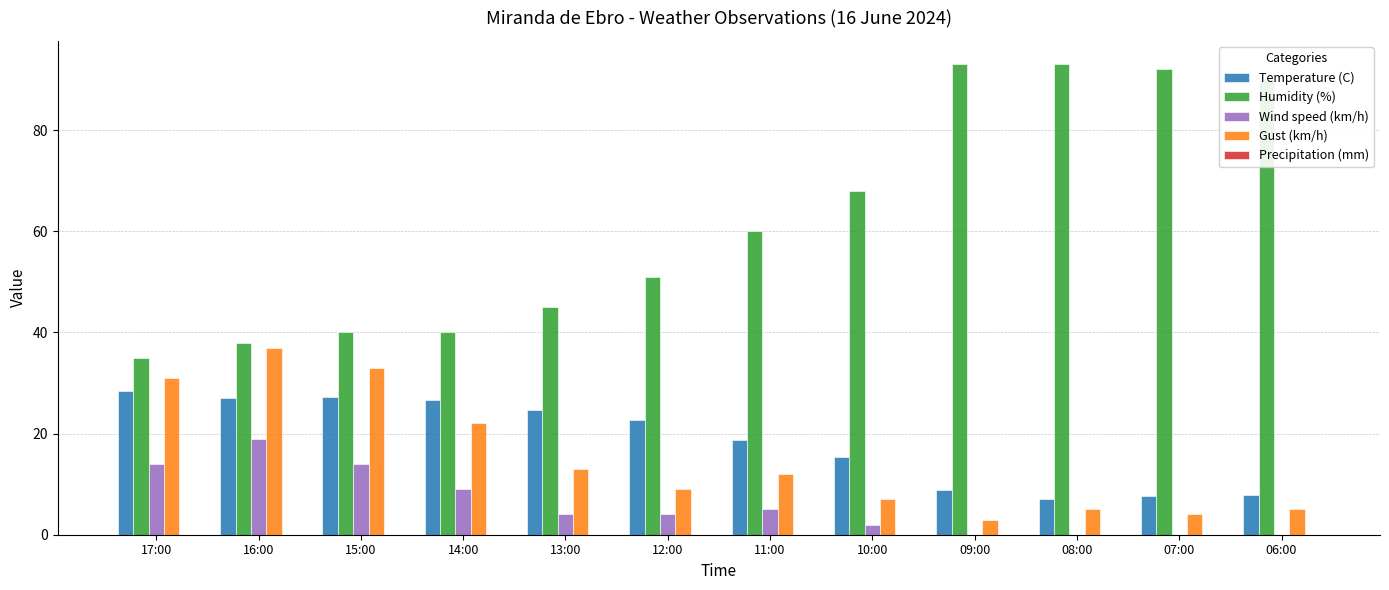

What is the sum of all Wind speed (km/h) values?

71.0